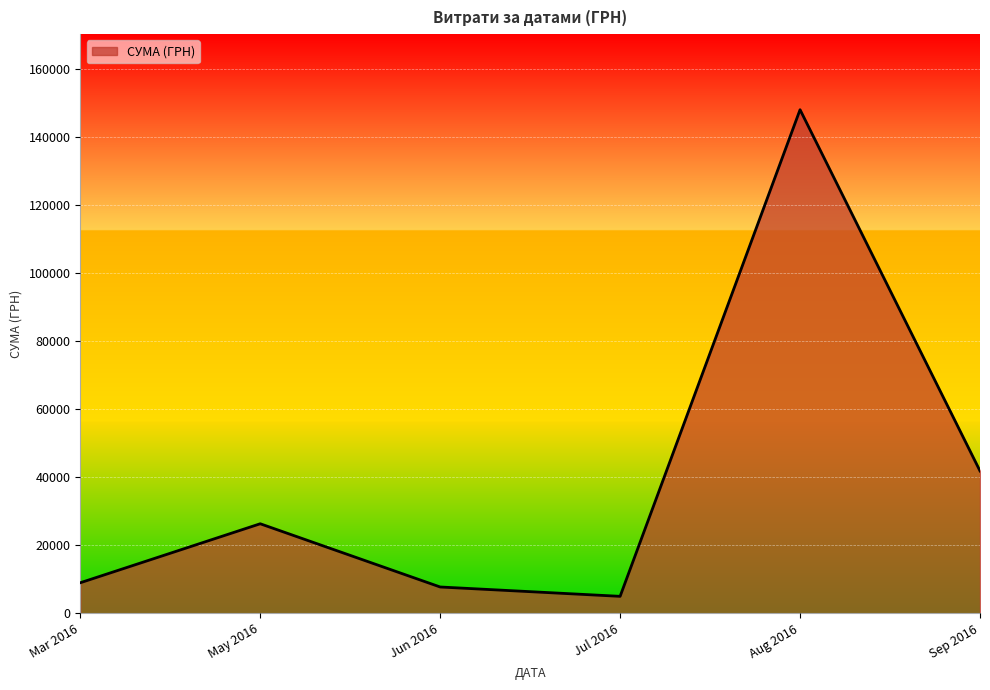

How many interior local valleys (lower than both neighbors) does the data have?

1